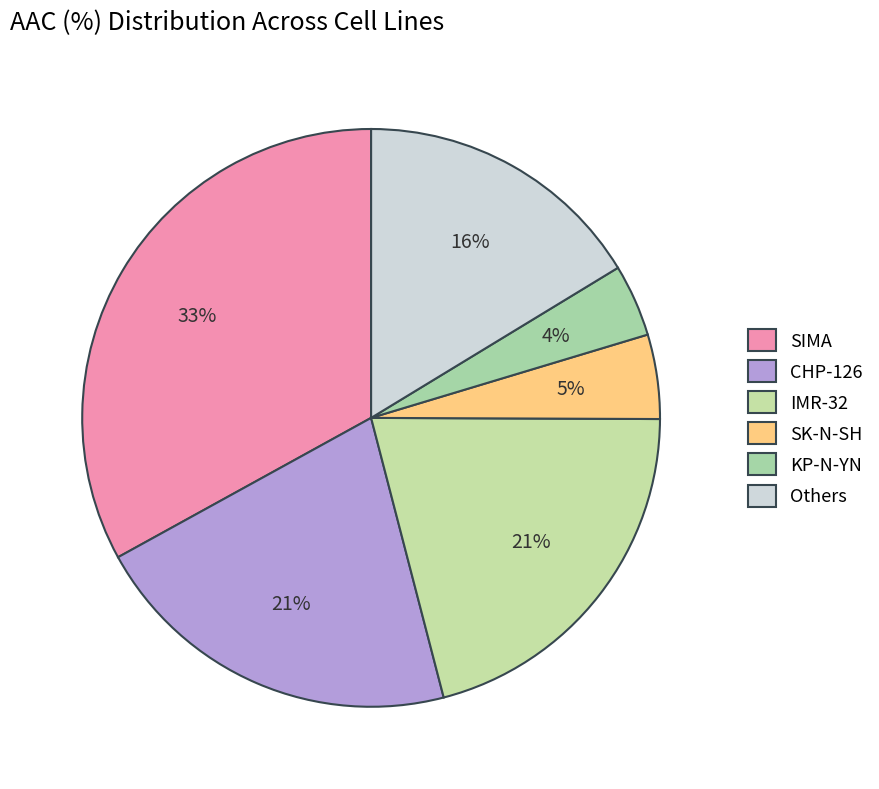

Which category has the biggest portion of the pie?

SIMA